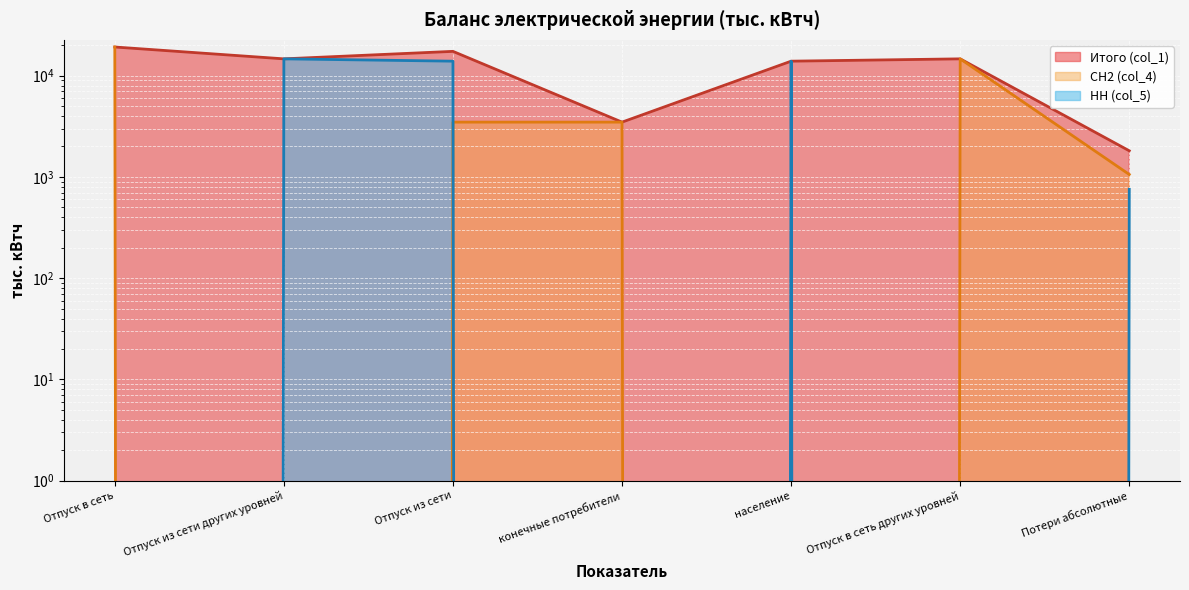

Reading right to left, extract all data points from this chart.

Итого (col_1): Потери абсолютные=1813.2	Отпуск в сеть других уровней=14671.0	население=13915.9	конечные потребители=3479.0	Отпуск из сети=17394.8	Отпуск из сети других уровней=14671.0	Отпуск в сеть=19208.0
СН2 (col_4): Потери абсолютные=1058.1	Отпуск в сеть других уровней=14671.0	население=0.0	конечные потребители=3479.0	Отпуск из сети=3479.0	Отпуск из сети других уровней=0.0	Отпуск в сеть=19208.0
НН (col_5): Потери абсолютные=755.1	Отпуск в сеть других уровней=0.0	население=13915.9	конечные потребители=0.0	Отпуск из сети=13915.9	Отпуск из сети других уровней=14671.0	Отпуск в сеть=0.0